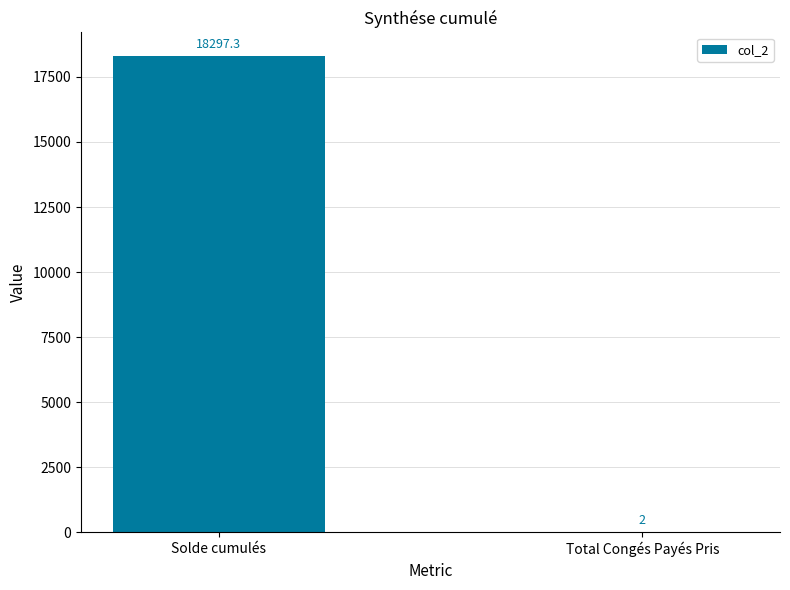

Is it true that the value at Total Congés Payés Pris is 2.0?

True